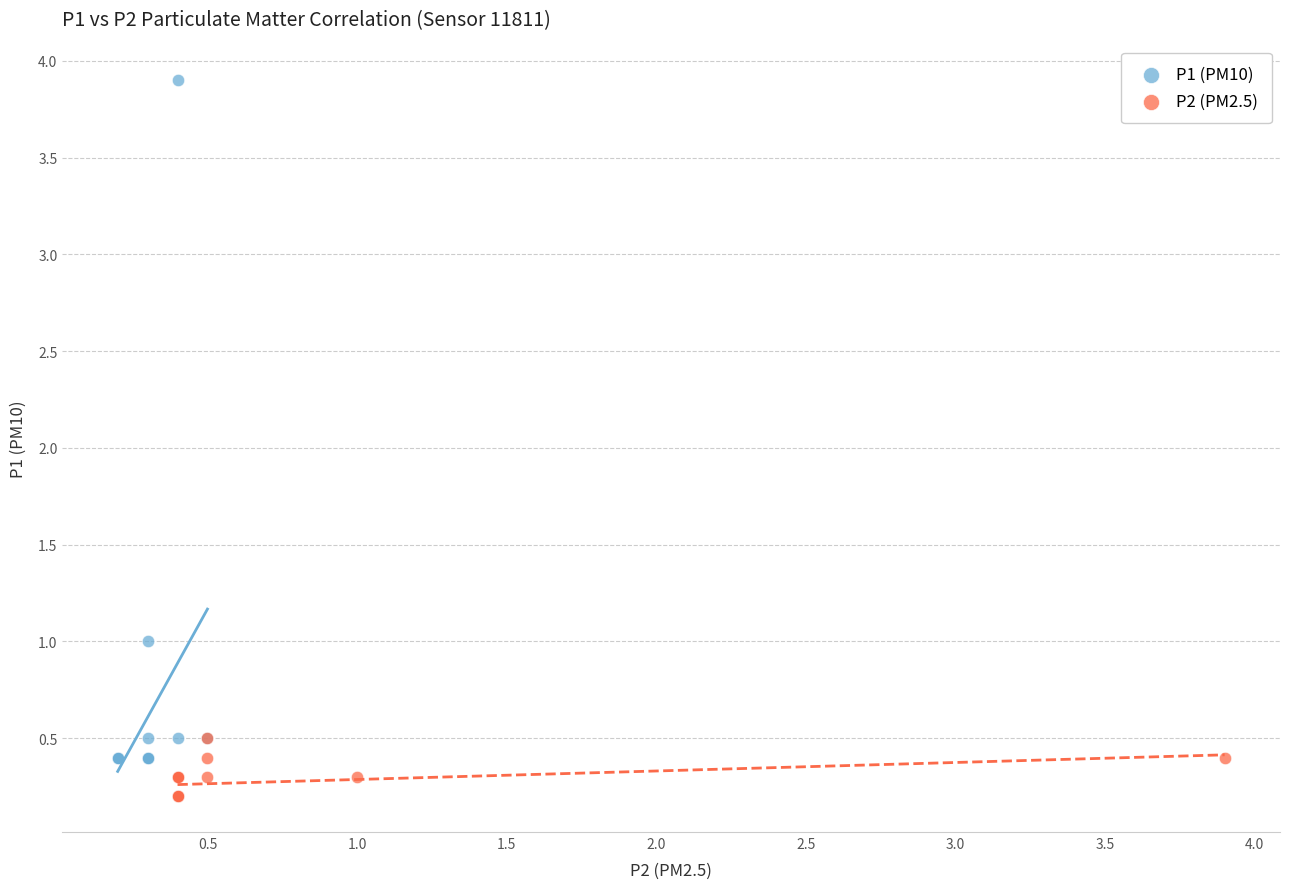

What are all the series names shown in the legend?

P1 (PM10), P2 (PM2.5)